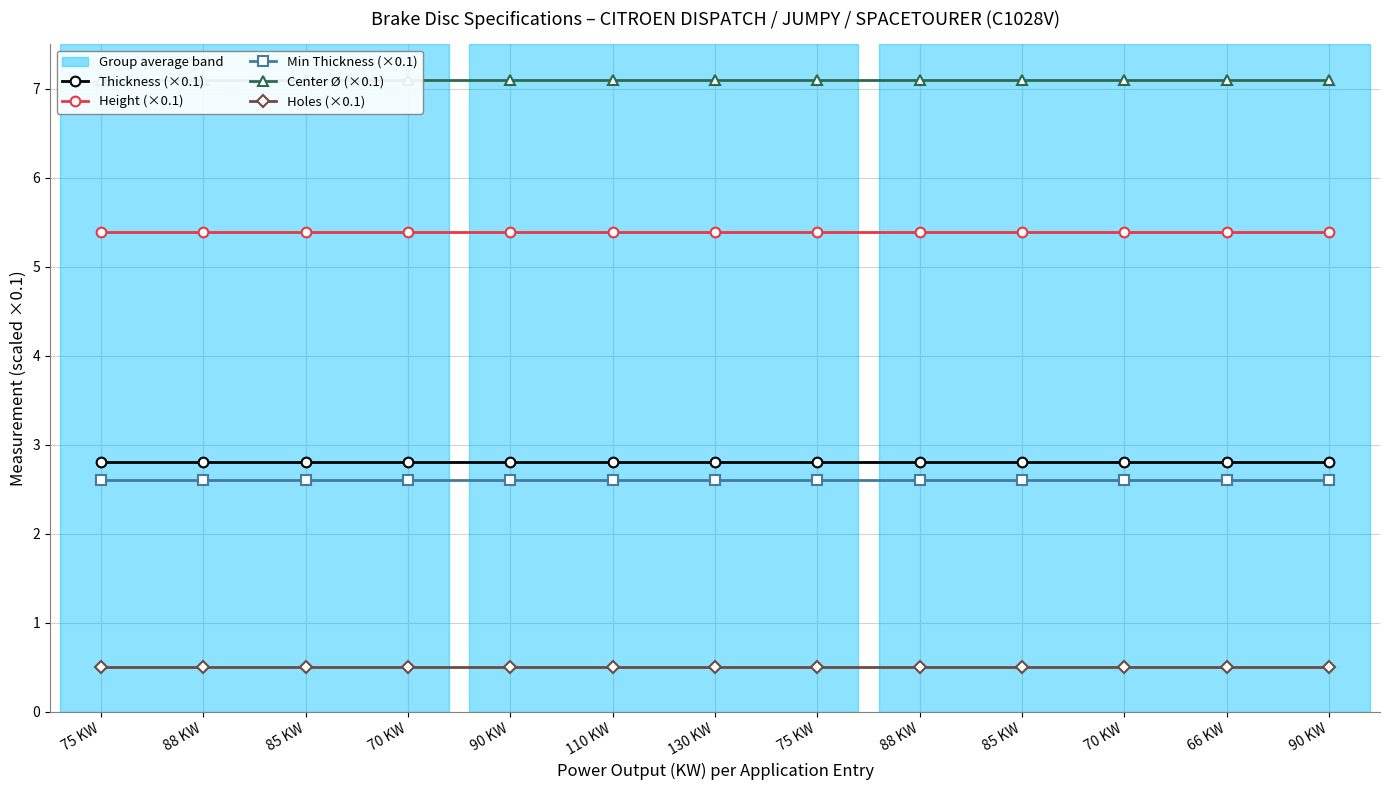

How many categories are shown in the chart?

13